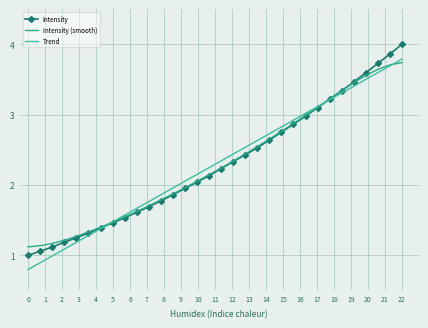

How many series are shown in this chart?

3